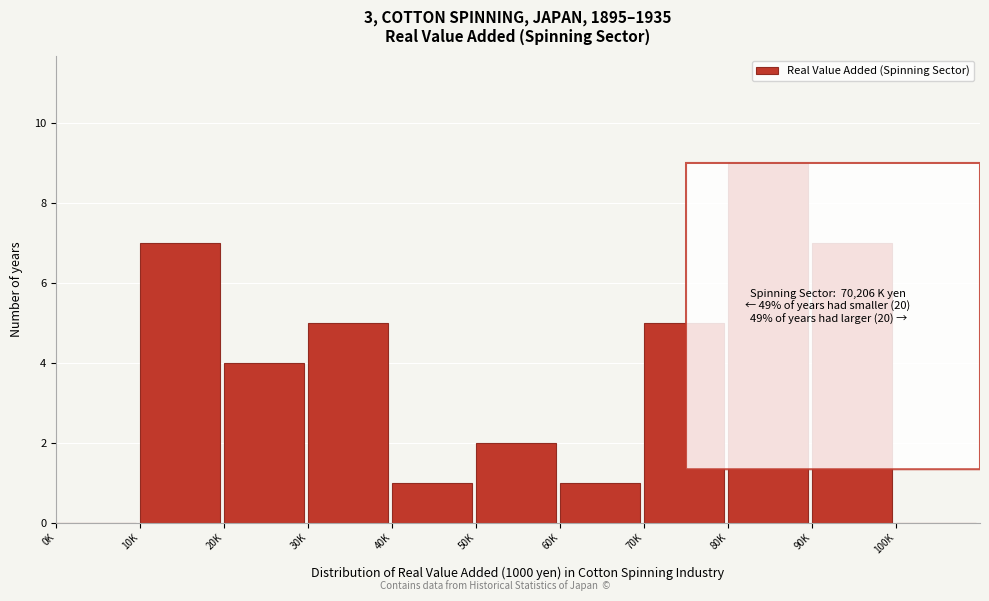

Reading right to left, list all the values displayed in this chart.

100K=0	90K=7	80K=9	70K=5	60K=1	50K=2	40K=1	30K=5	20K=4	10K=7	0K=0